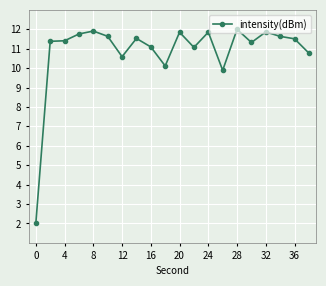

What is the sum of all values?

217.2